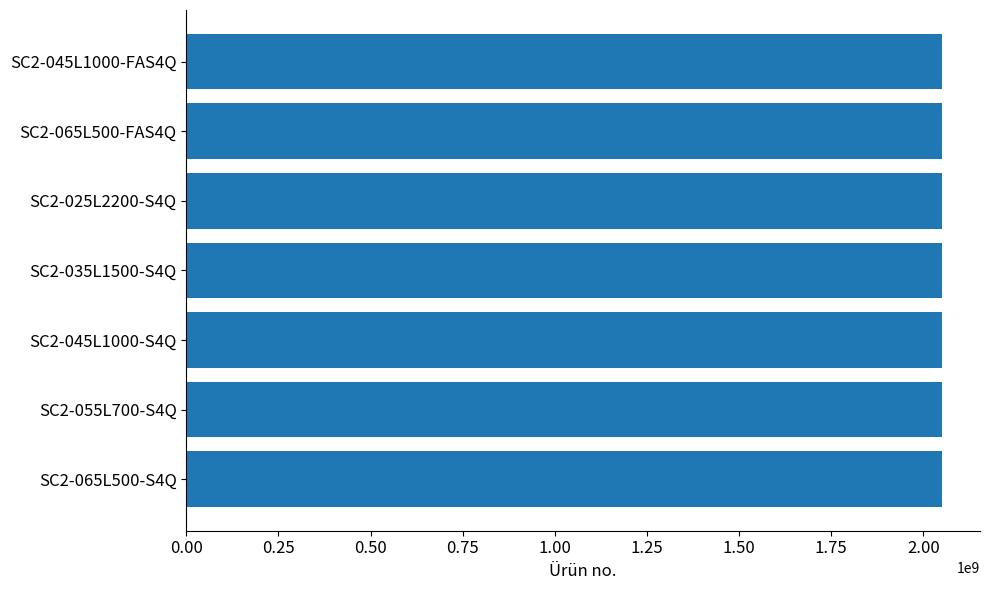

What is the smallest value displayed?

2051472794